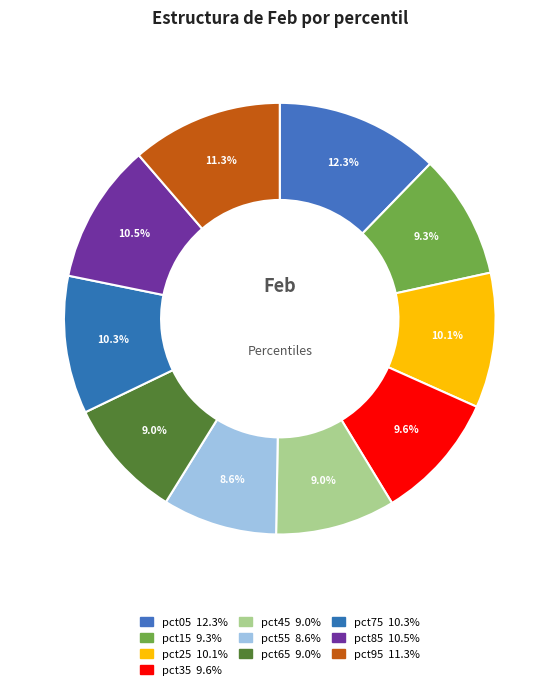

How many slices are in this pie chart?

10